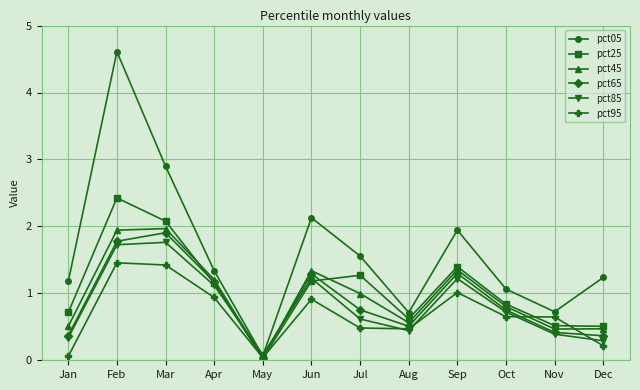

Is it true that pct45 equals 0.5 at Oct?

False